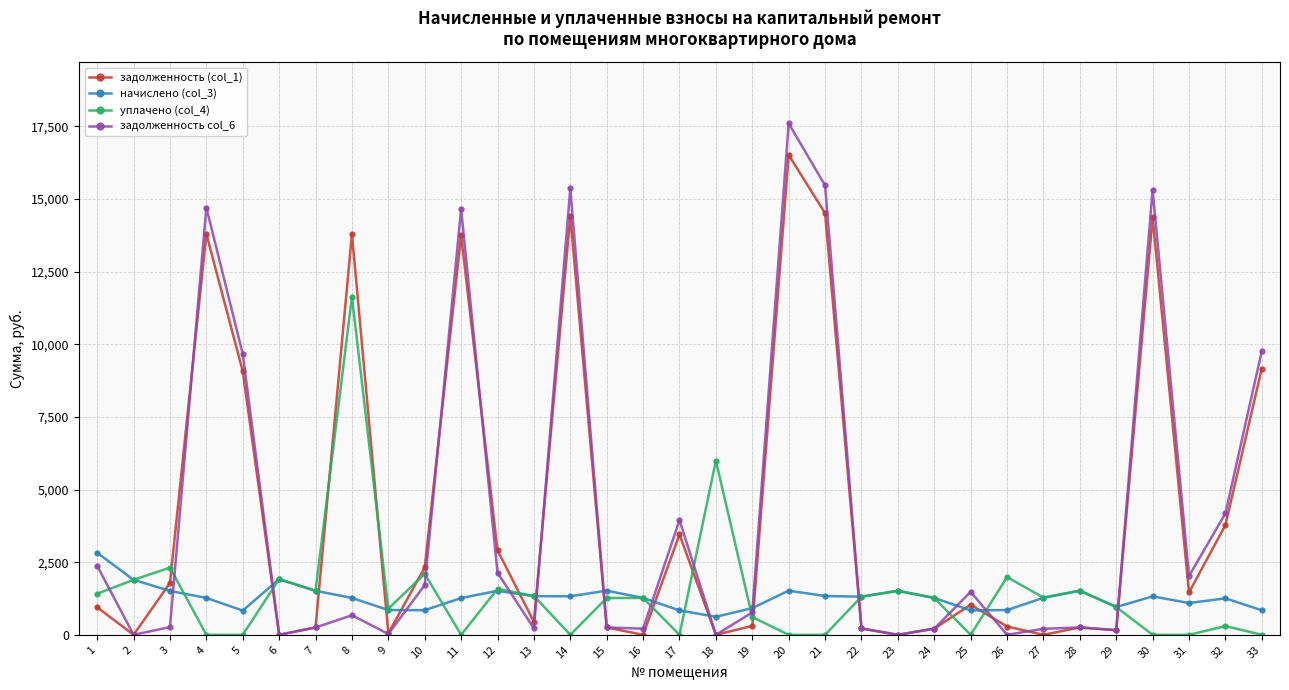

Does the chart display data point markers on the line(s)?

Yes